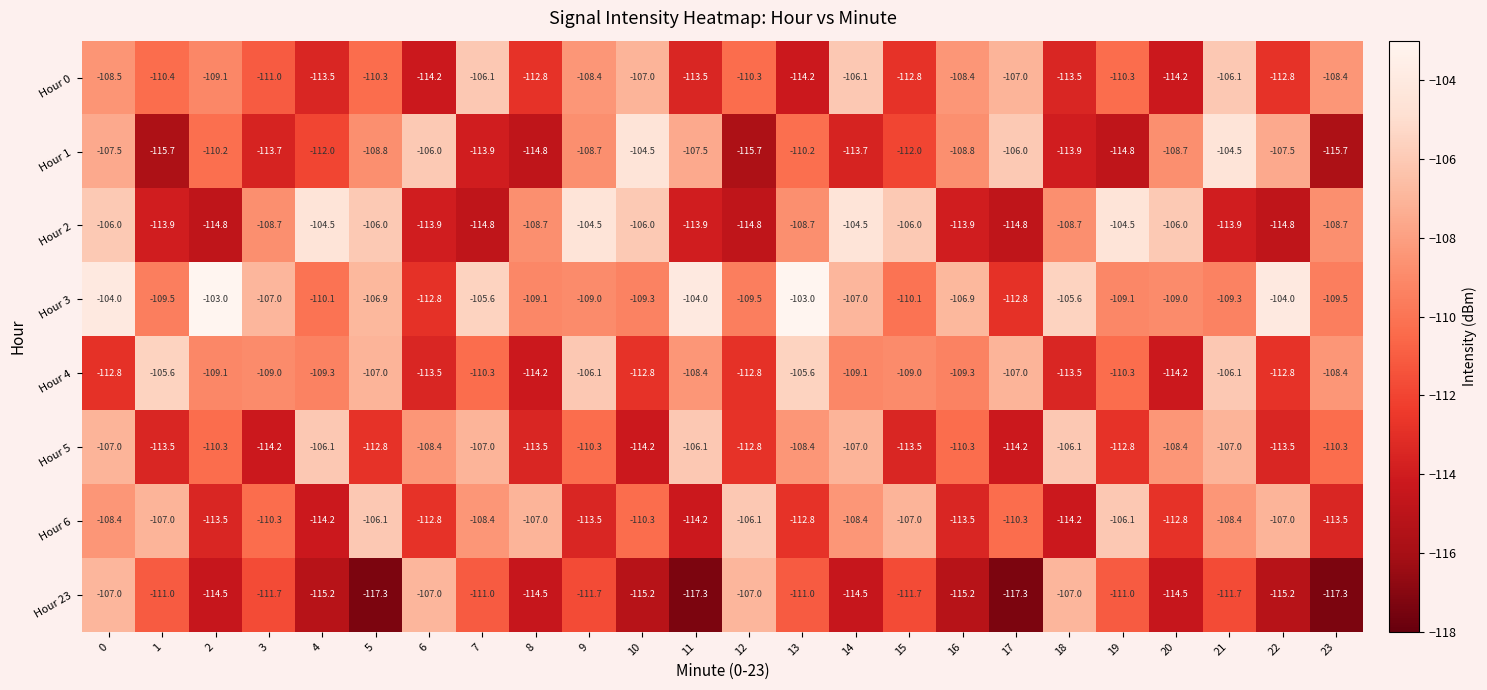

What is the approximate value of Hour 0 at 20?

-114.2